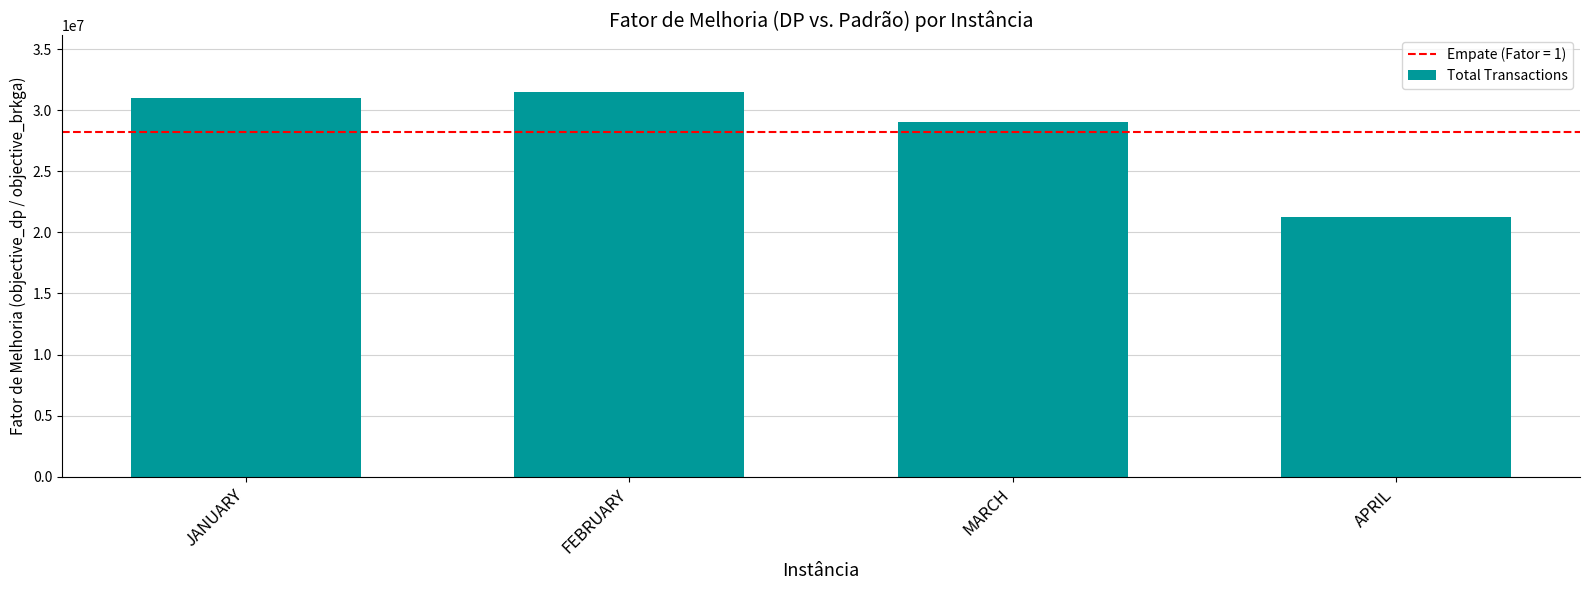

Which category has the lowest value across all series?

APRIL